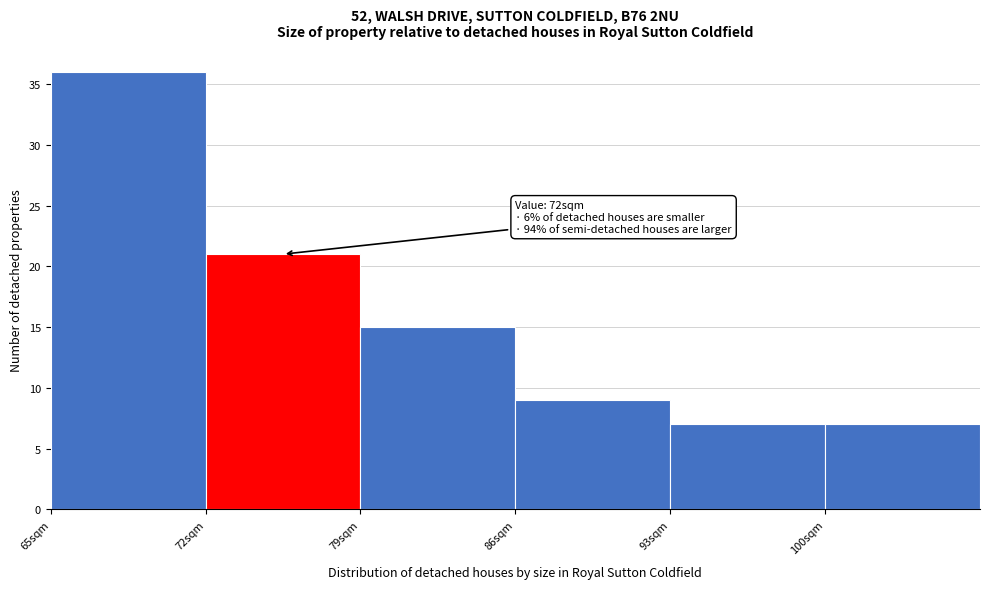

Over which range of the x-axis is the bar tallest?

65 to 72